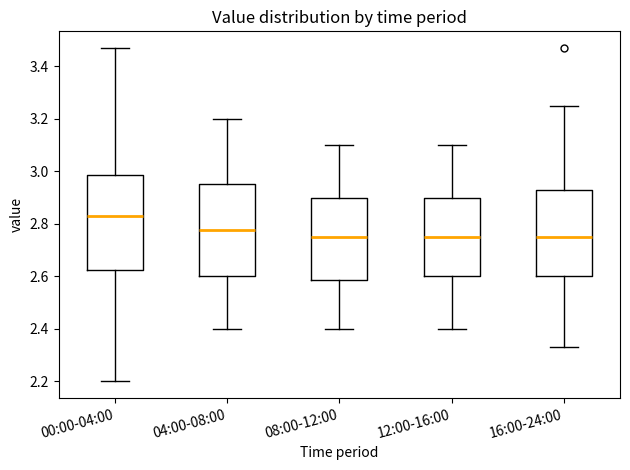

Which box's median line is the highest?

00:00-04:00